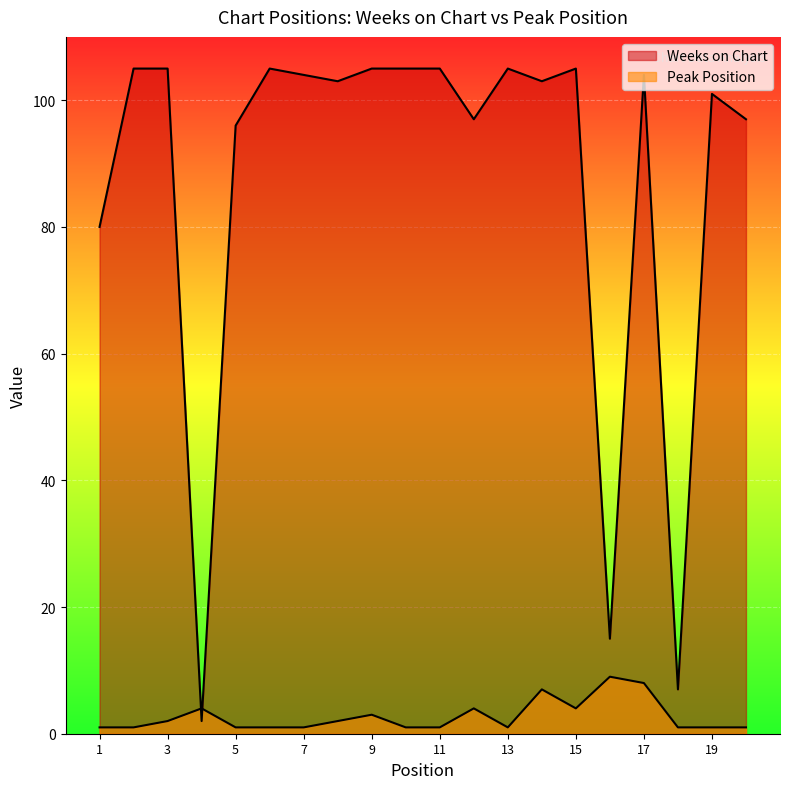

What is the spread (max minus min) of values at 1?

79